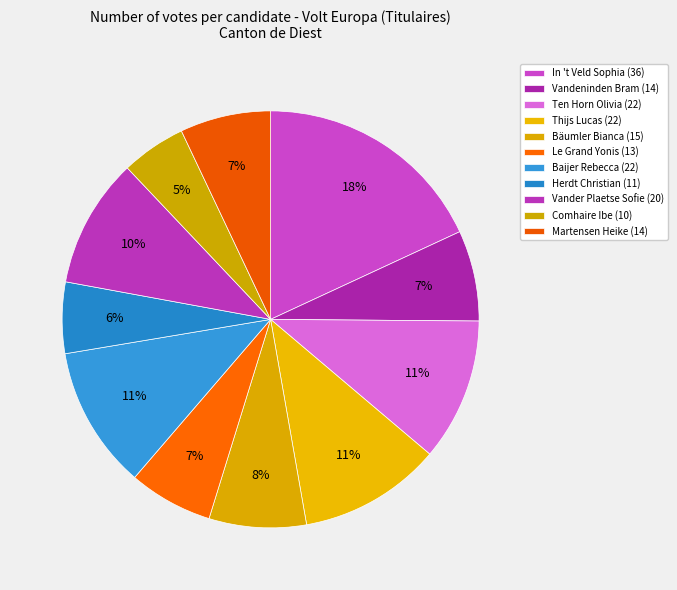

How many slices are in this pie chart?

11